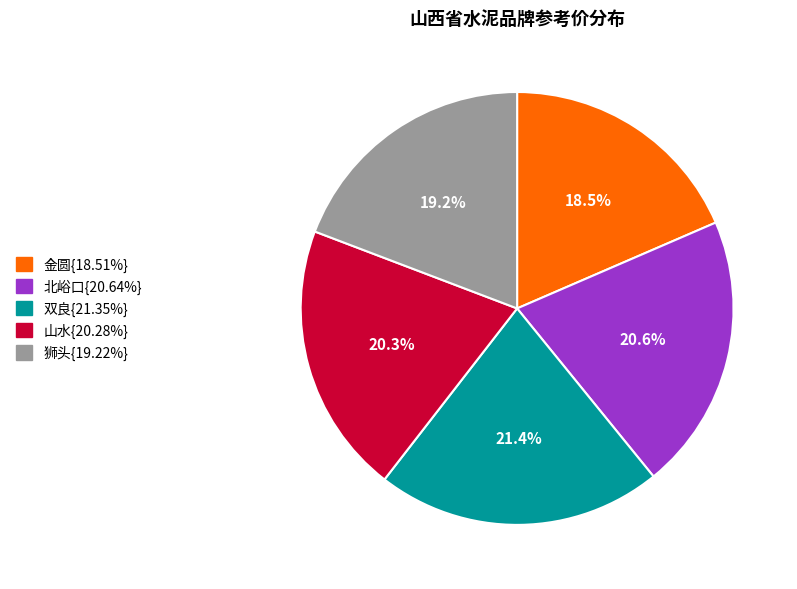

Does any single category account for the majority?

No